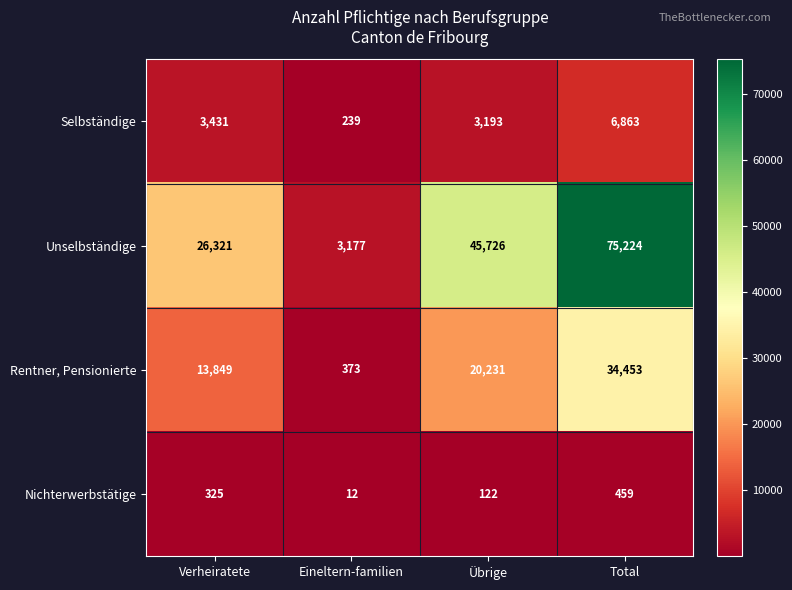

At Eineltern-familien, list the series in order from smallest to largest.

Nichterwerbstätige, Selbständige, Rentner, Pensionierte, Unselbständige